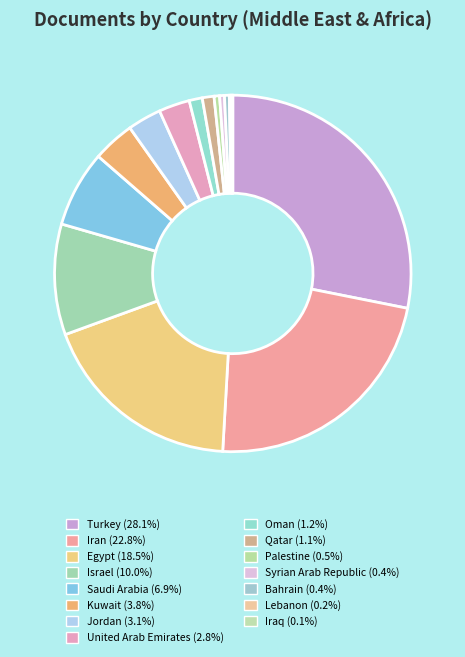

Rank the categories by value from highest to lowest.

Turkey, Iran, Egypt, Israel, Saudi Arabia, Kuwait, Jordan, United Arab Emirates, Oman, Qatar, Palestine, Syrian Arab Republic, Bahrain, Lebanon, Iraq